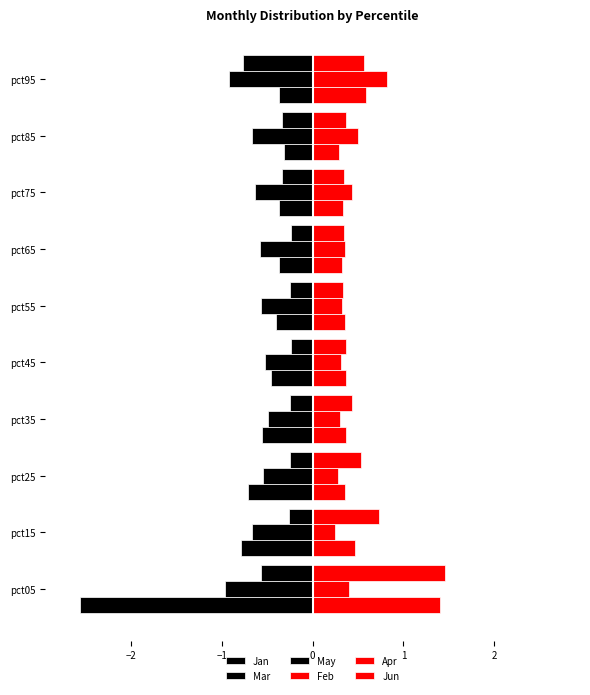

How many bars are there in each group?

6